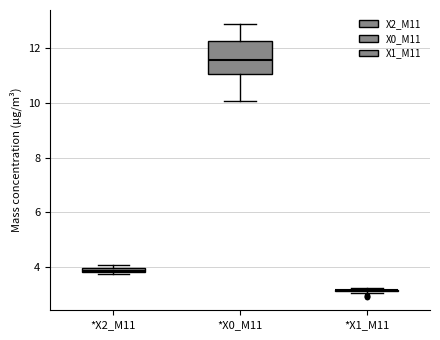

Where does the median line of the box for *X0_M11 sit on the y-axis? The values are not printed on the chart, so give them approximately, as read against the axis.

11.6